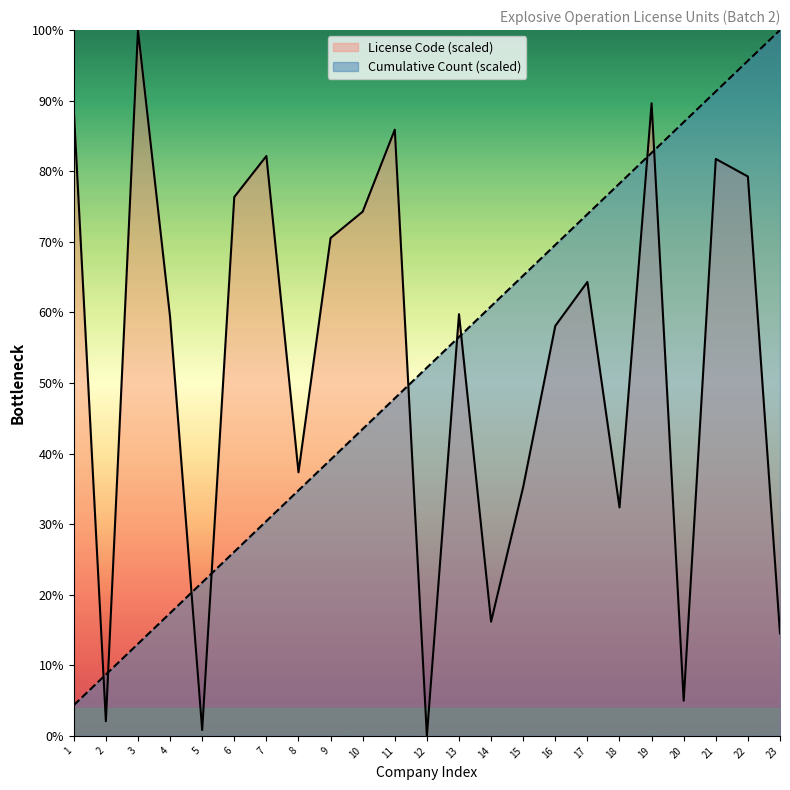

List the labels in order of License Code (scaled) value, largest first.

3, 19, 1, 11, 7, 21, 22, 6, 10, 9, 17, 13, 4, 16, 8, 15, 18, 14, 23, 20, 2, 5, 12